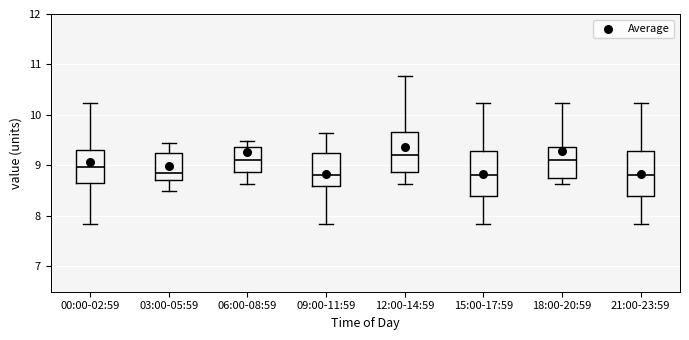

Where is the lower edge of the box for 21:00-23:59 on the y-axis? The values are not printed on the chart, so give them approximately, as read against the axis.

8.4